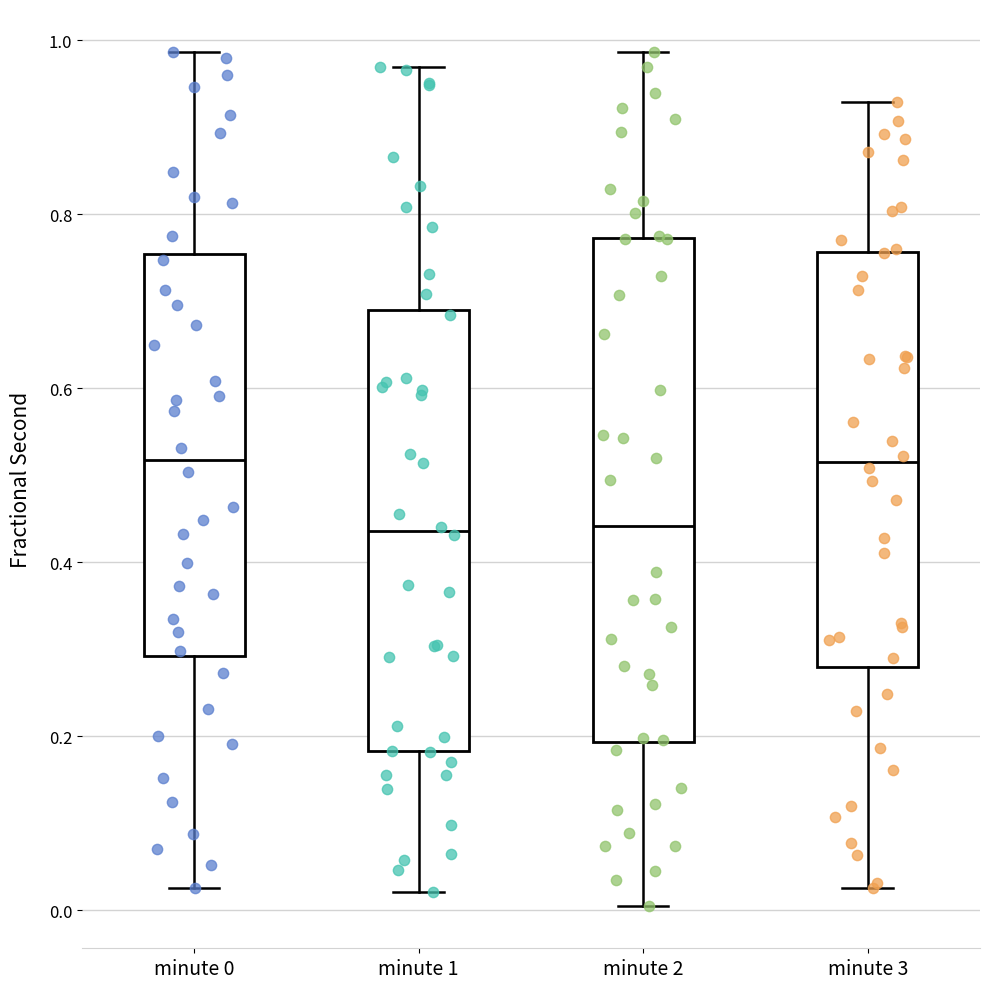

Which box is the tallest, from its lower edge to its upper edge?

minute 2